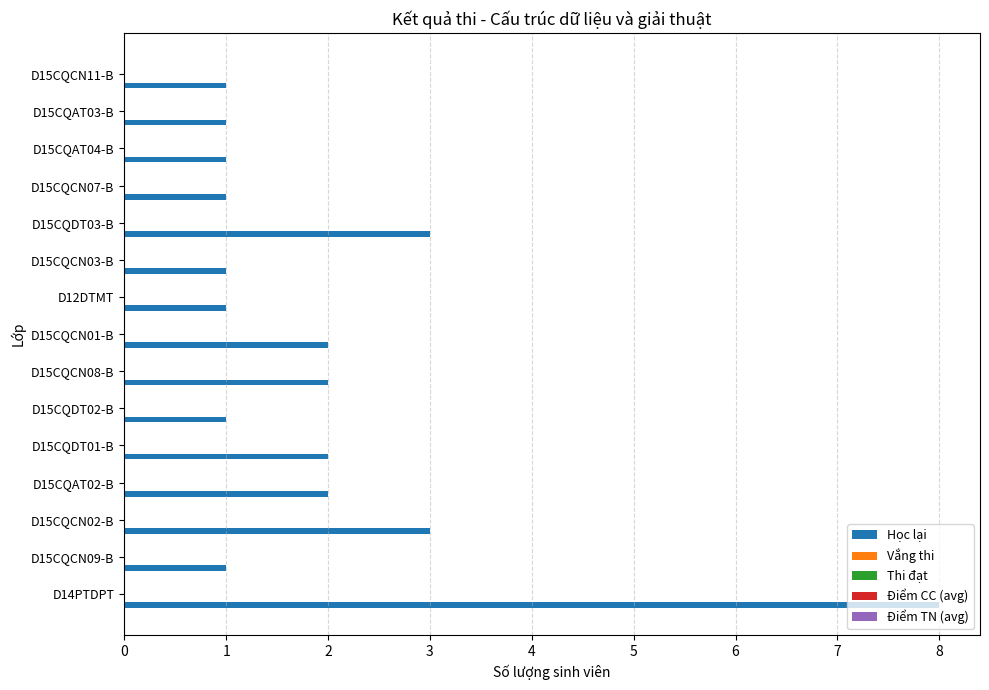

How many data points does each series have?

15